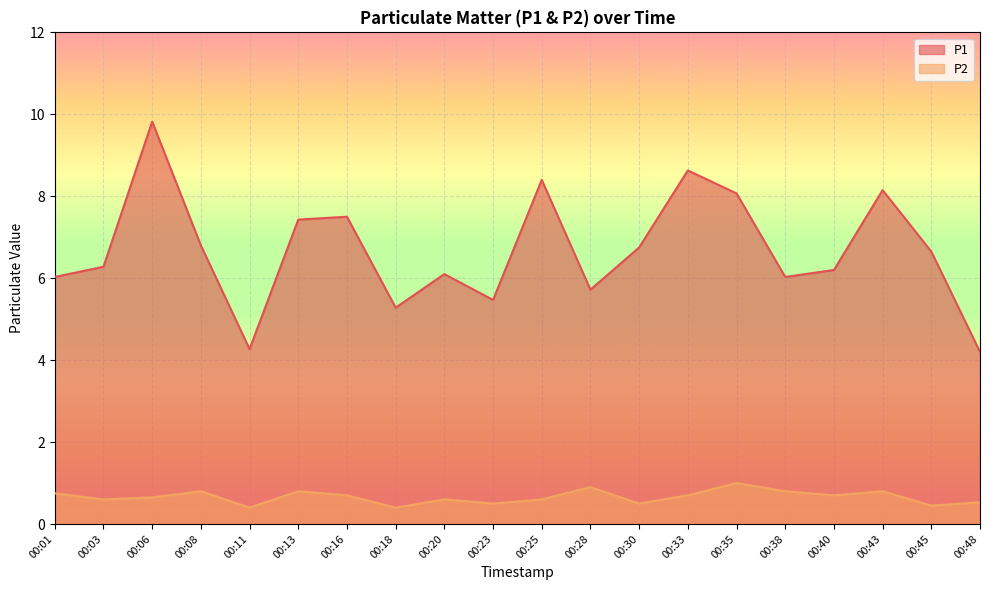

At which label is P1 closest to 7?

00:08